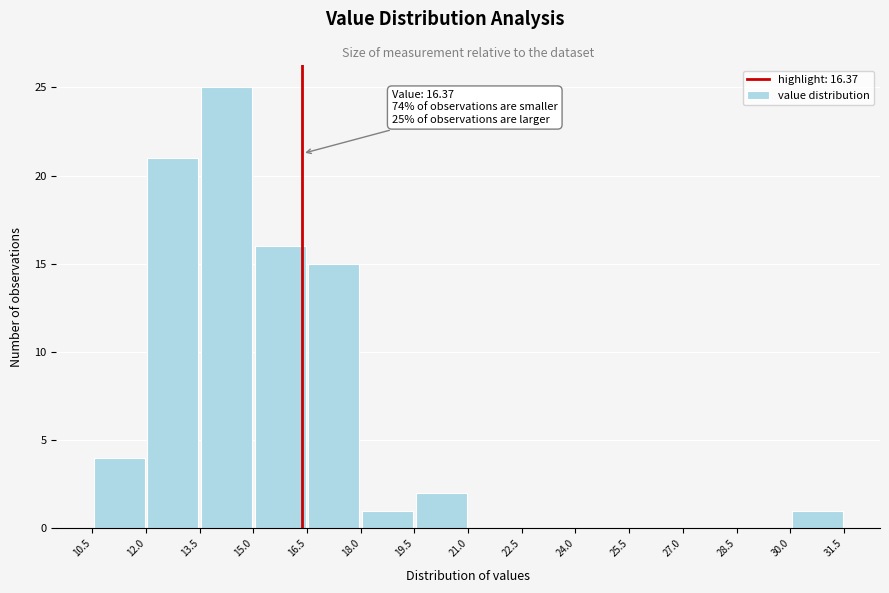

Over which range of the x-axis is the bar tallest?

13.5 to 15.0